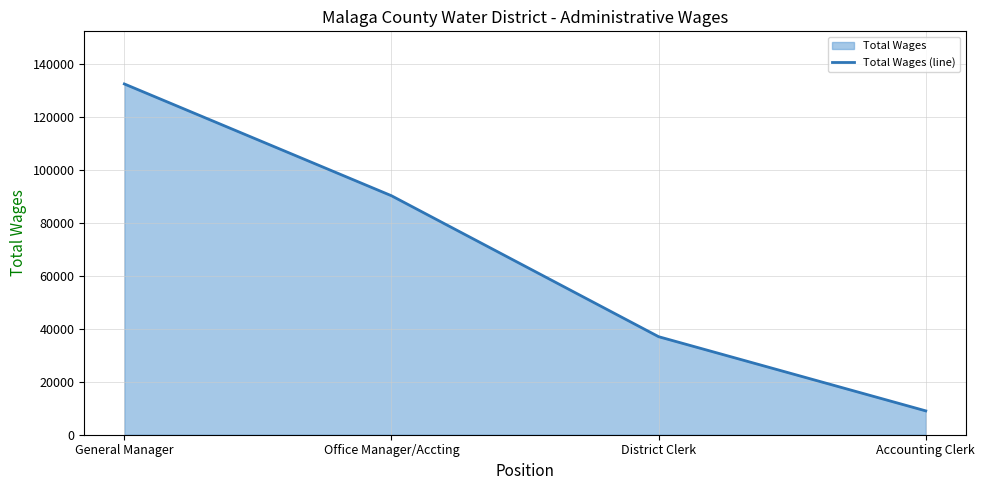

What is the sum of all values?

268381